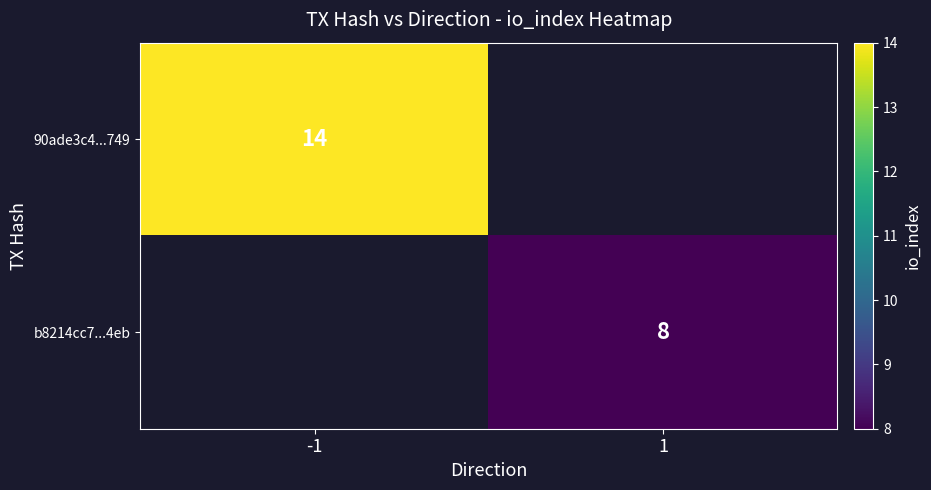

Is it true that 90ade3c4...749 equals 14 at -1?

True